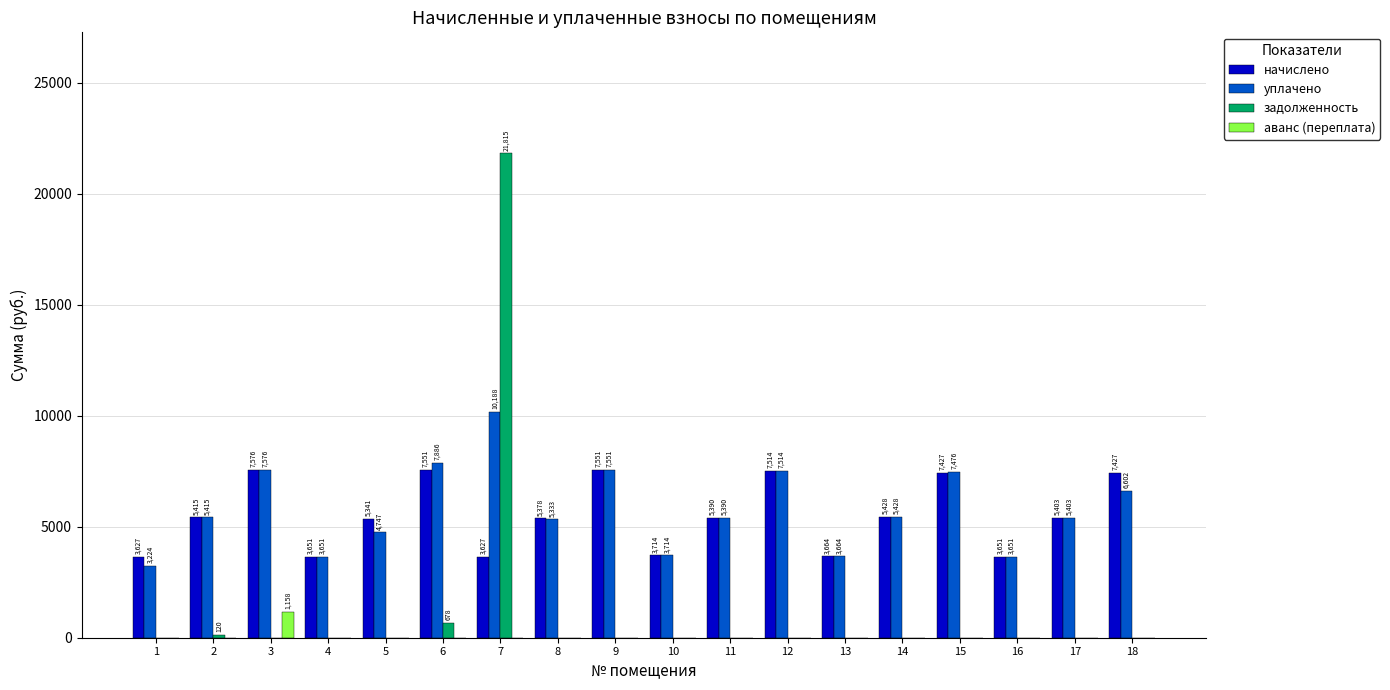

Which series has the largest total across all categories?

уплачено